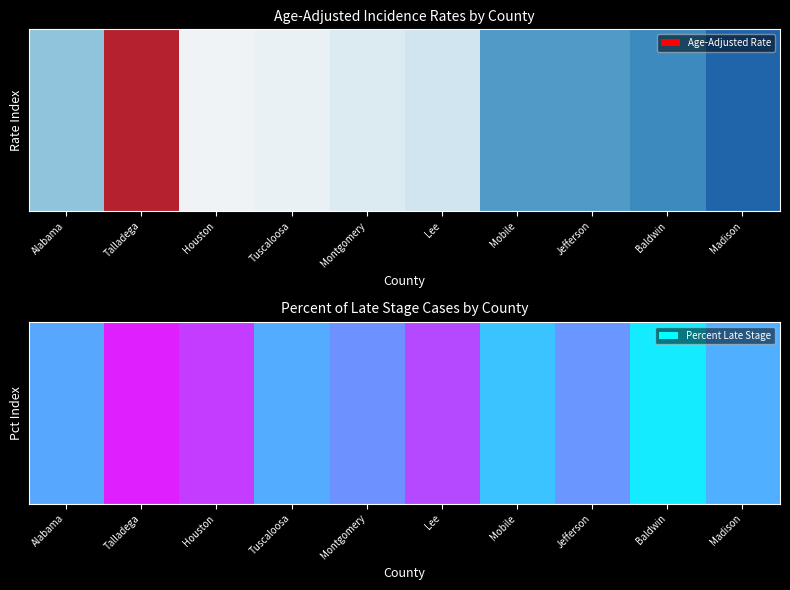

What is the total value across all series at Madison?

410.0